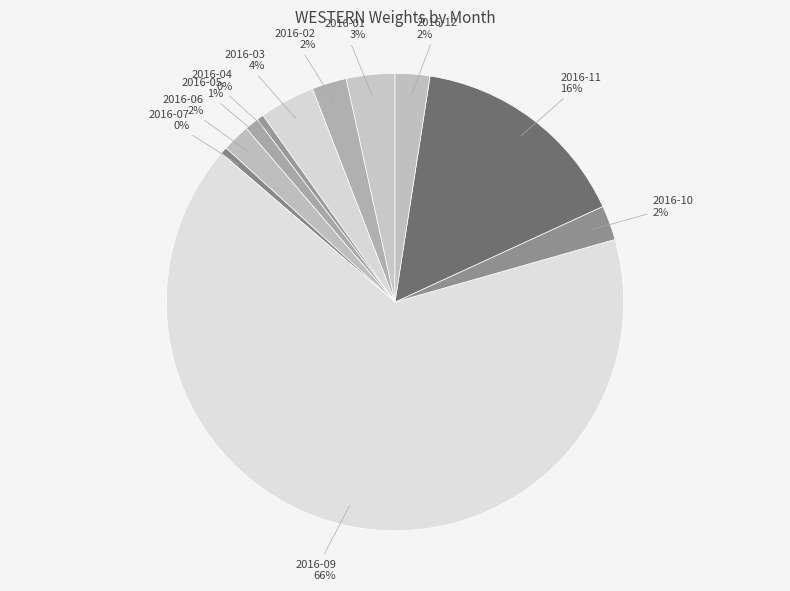

What percentage is the 2016-03 slice, to the nearest percent?

4%